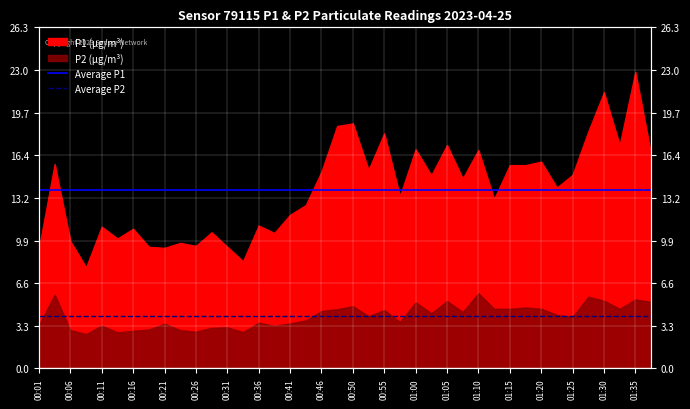

Which category has the lowest value in the Average P1 series?

00:01